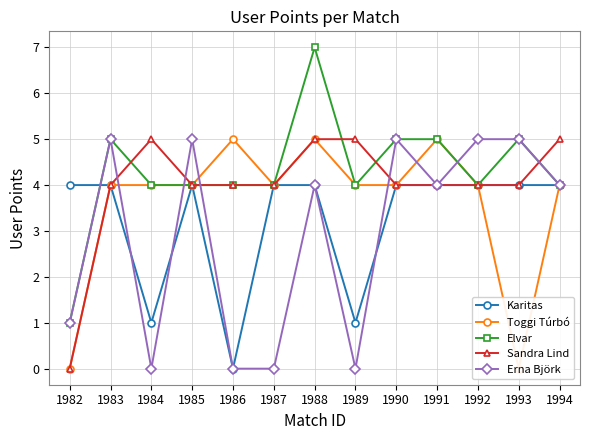

Is it true that Sandra Lind equals 1 at 1989?

False